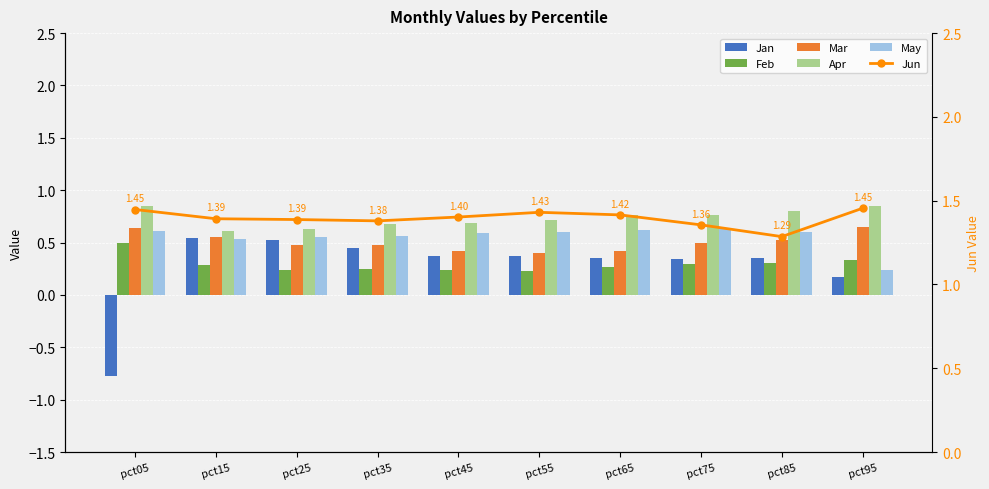

List the series in order of their peak value, lowest first.

Feb, Jan, May, Mar, Apr, Jun